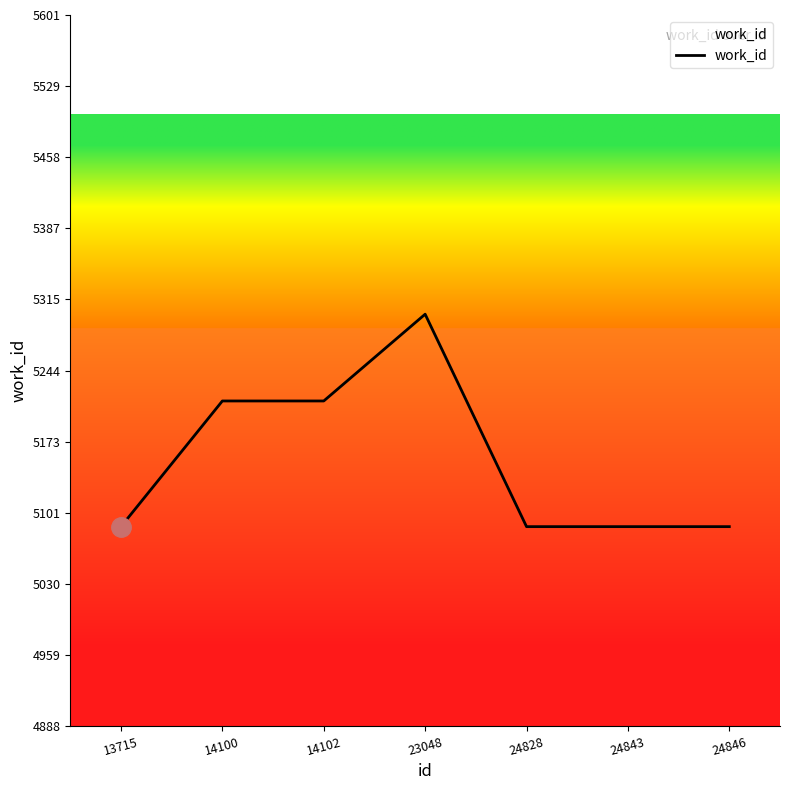

The value at 13715 is 7587. True or false?

False